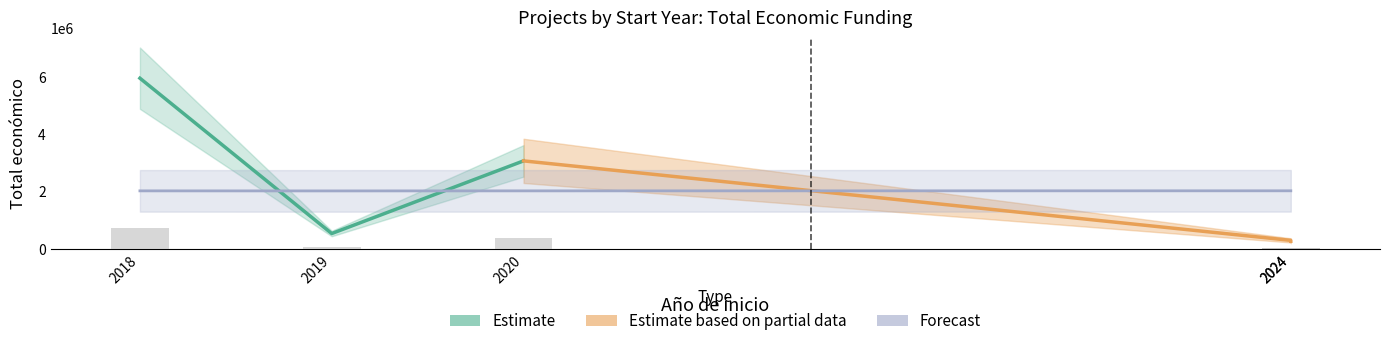

Which label corresponds to the smallest value in the chart?

2024